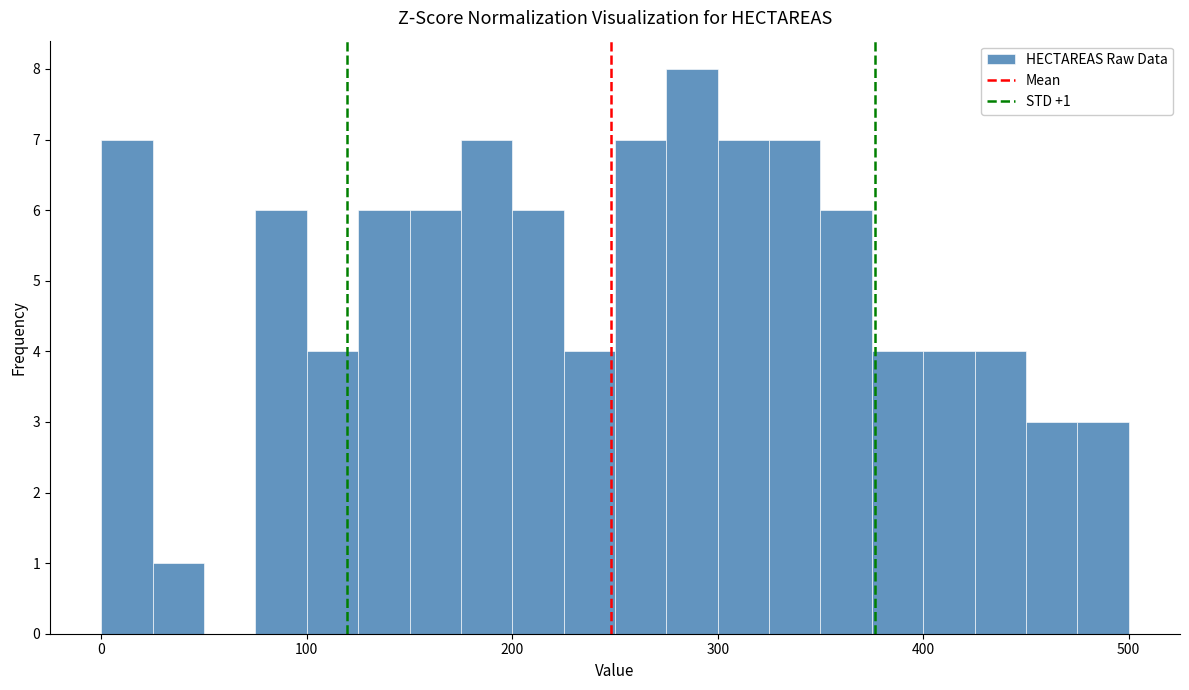

Around what value on the x-axis is the tallest bar? Give the approximate position of its centre, as read against the axis.

290